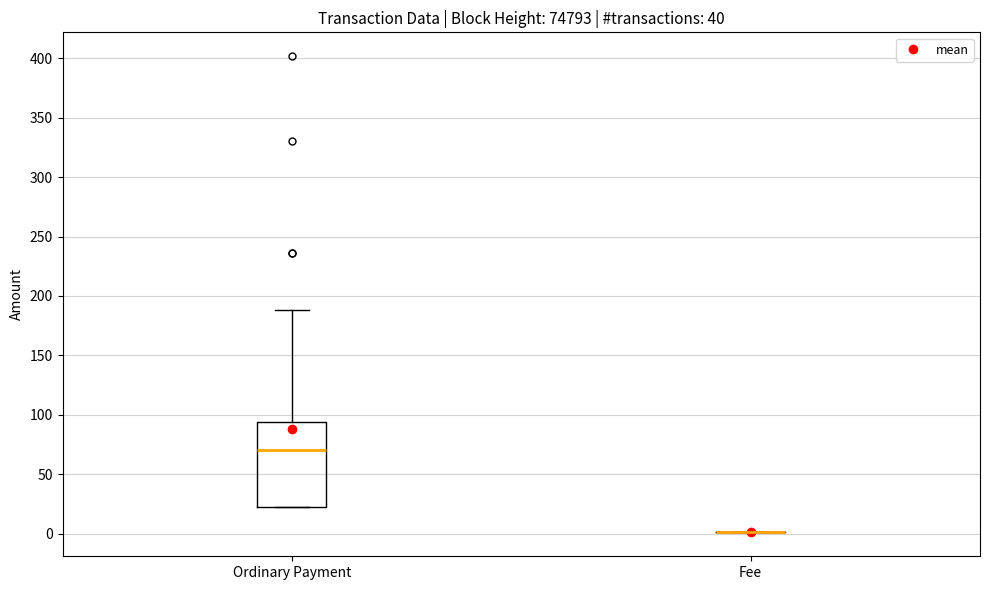

Comparing the boxes themselves (not the whiskers), which one is the tallest?

Ordinary Payment